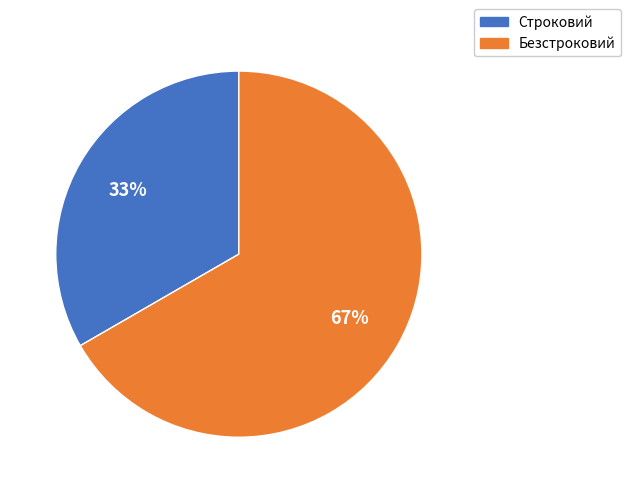

Approximately how many times larger is the value at Безстроковий compared to Строковий?

2.0